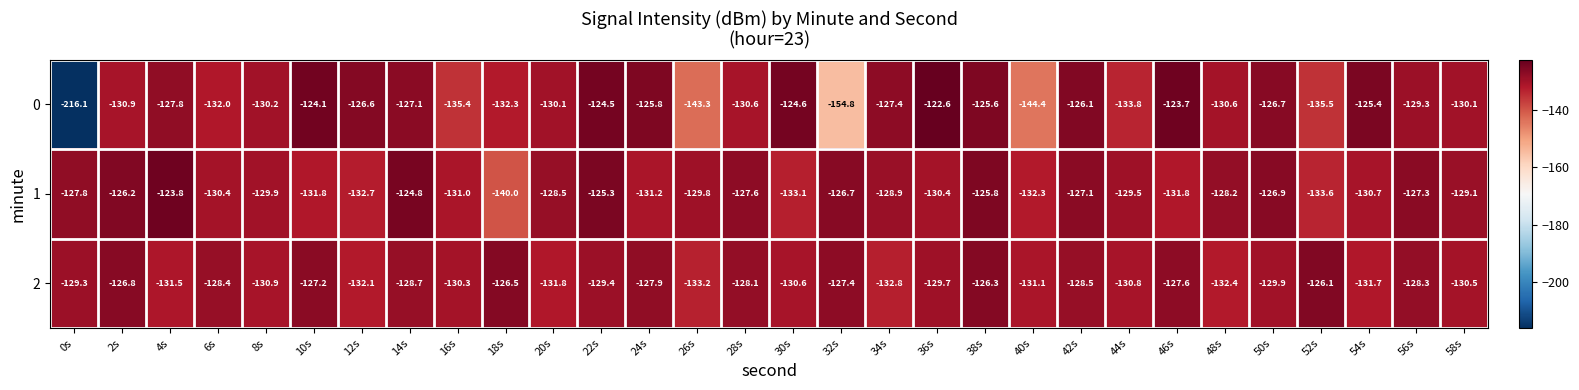

Read the 0 value at 44s.

-133.8